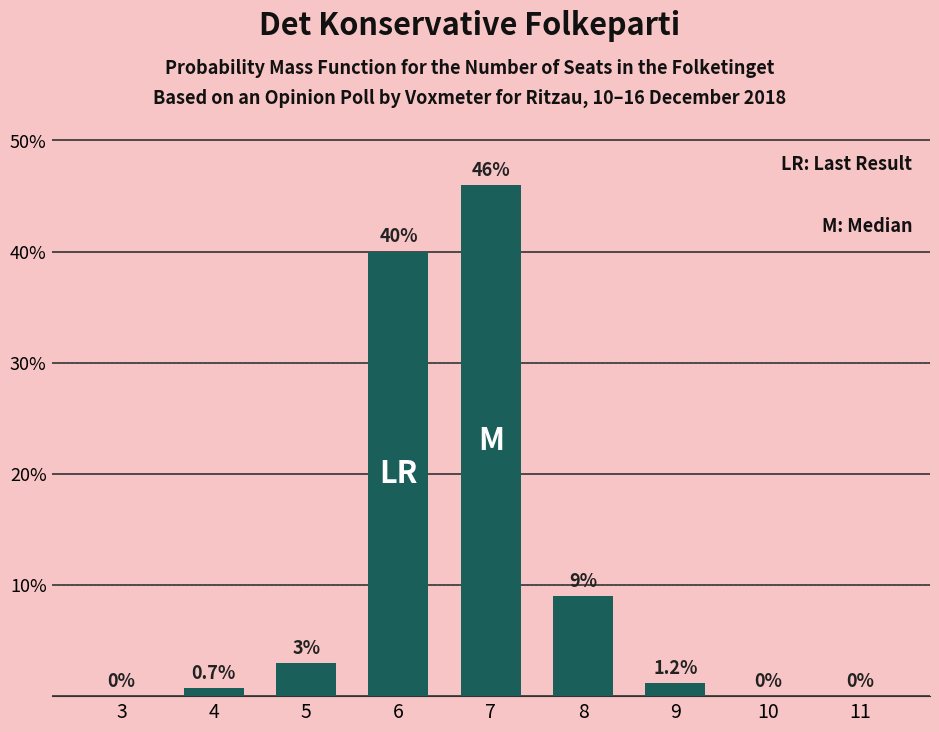

Reading left to right, what are all the values shown in this chart?

3=0.0	4=0.7	5=3.0	6=40.0	7=46.0	8=9.0	9=1.2	10=0.0	11=0.0